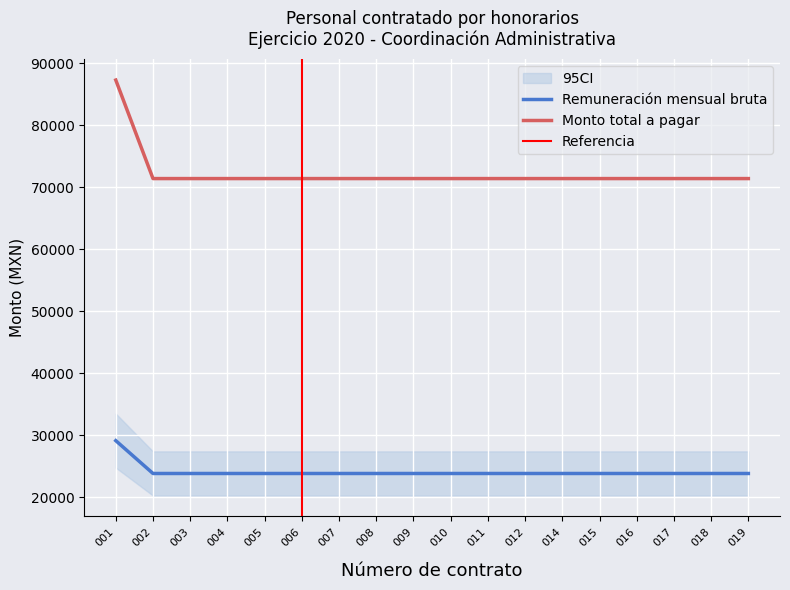

True or false: Remuneración mensual bruta and Monto total a pagar cross at least once.

False